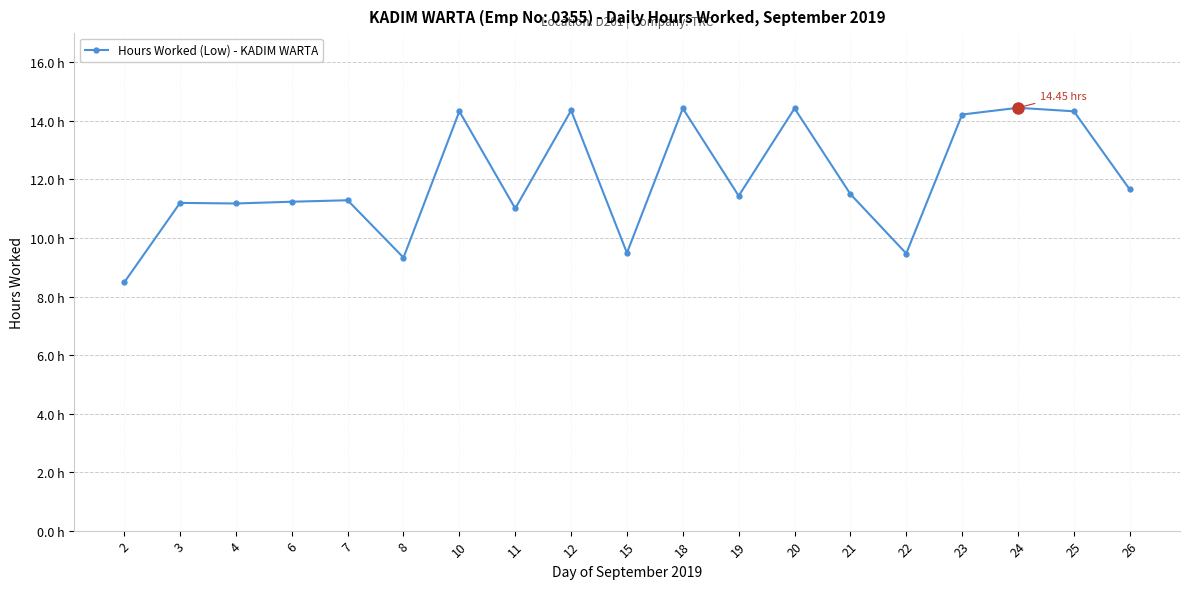

What is the difference between the values at 15 and 4?

1.7